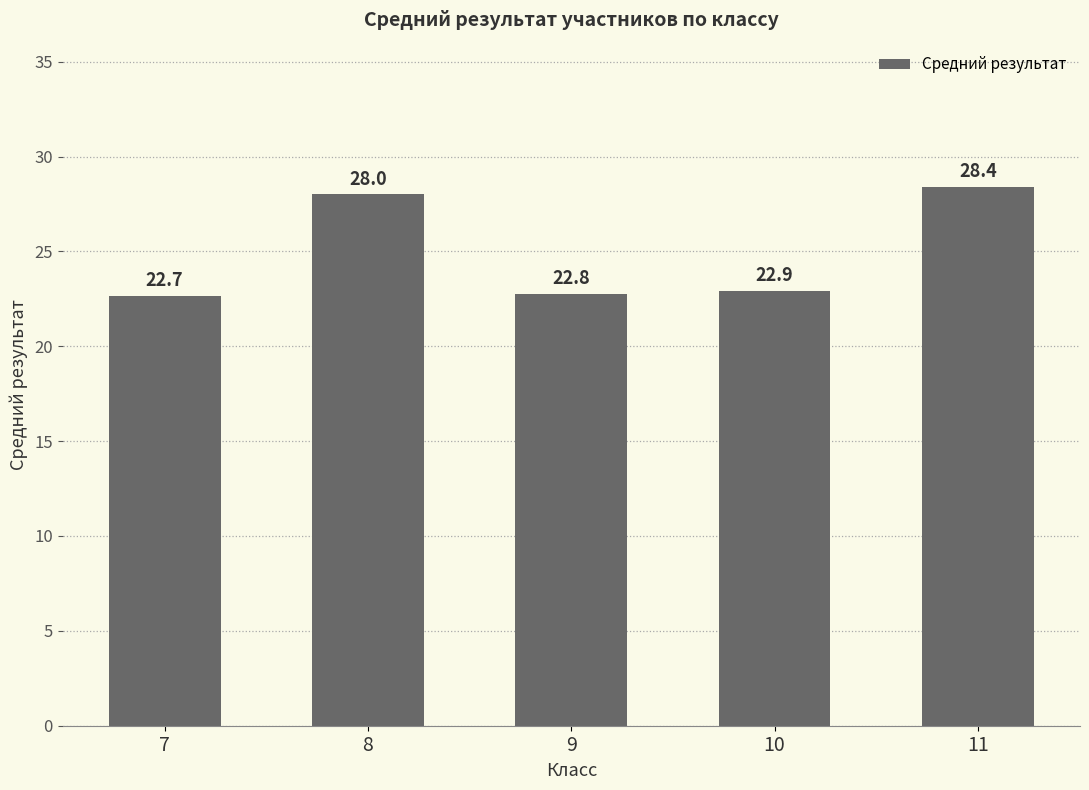

Which has a higher value, 9 or 8?

8